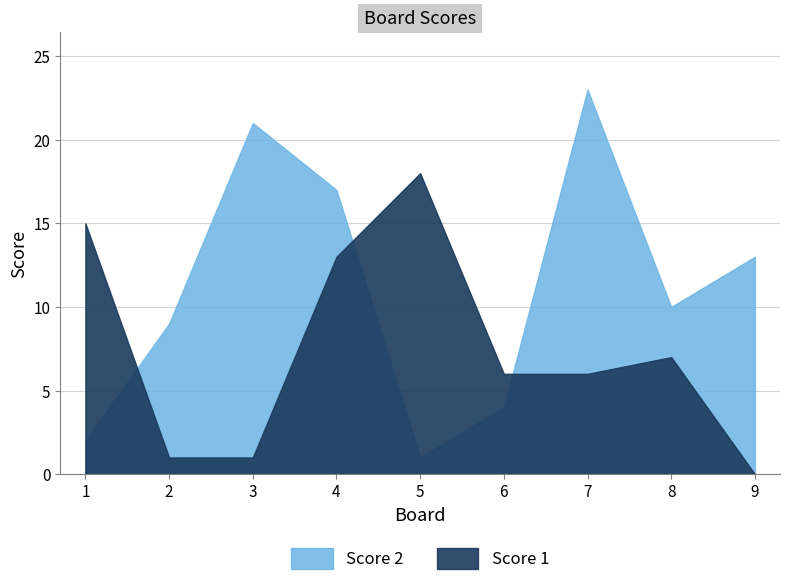

What is the sum of the Score 2 values at 4 and 1?

19